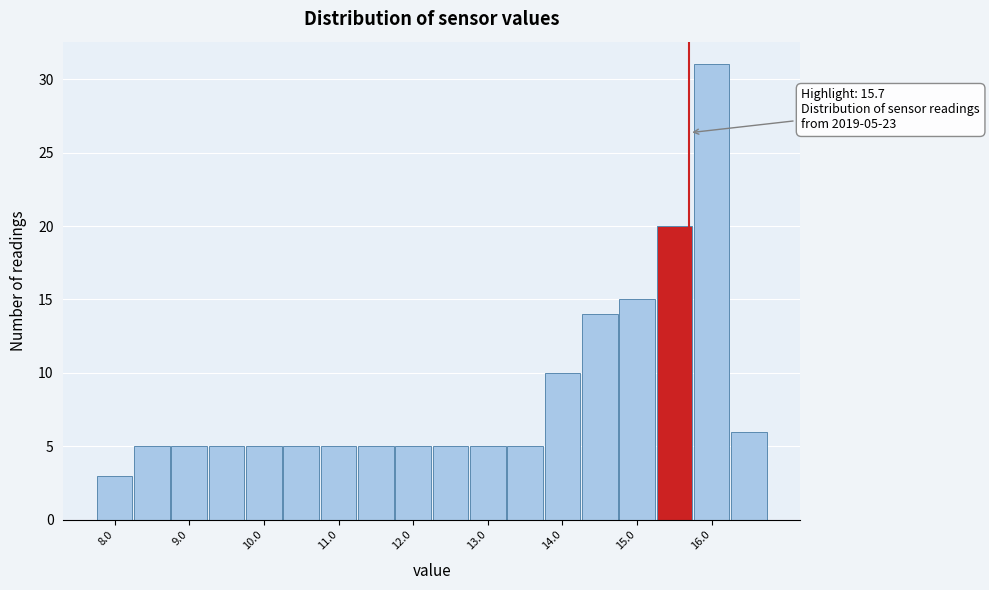

Over which range of the x-axis is the bar tallest?

15.75 to 16.25